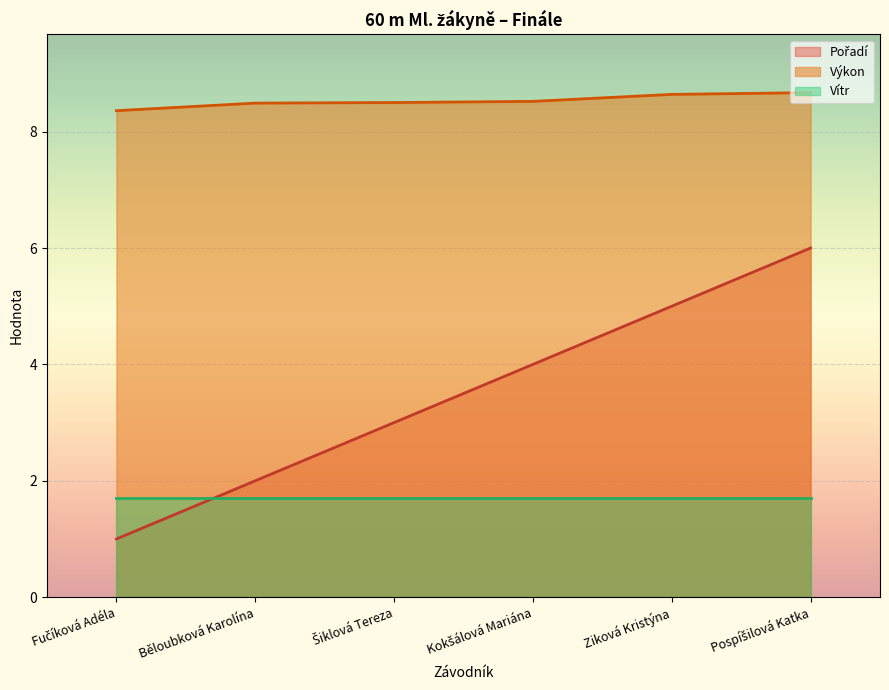

At which label does Výkon reach its peak?

Pospíšilová Katka